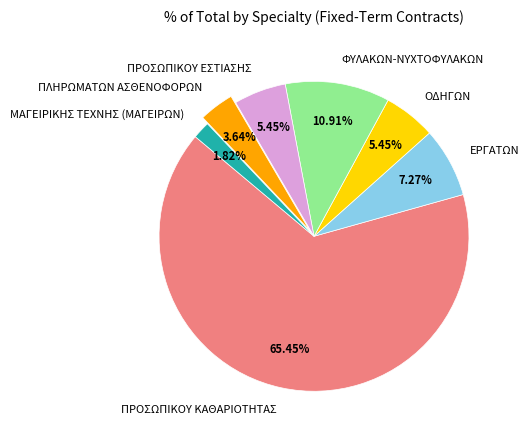

What is the smallest slice in the pie chart?

ΜΑΓΕΙΡΙΚΗΣ ΤΕΧΝΗΣ (ΜΑΓΕΙΡΩΝ)